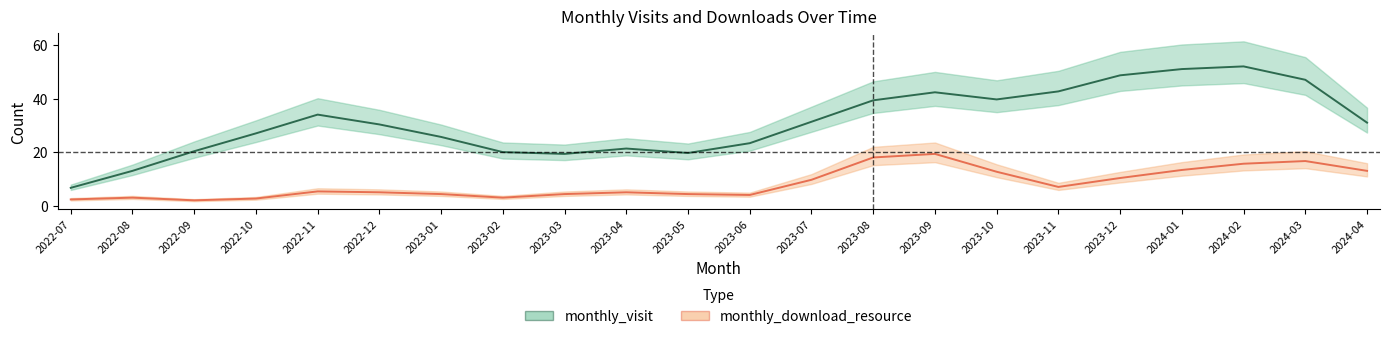

What is the label of the 12th point from the left?

2023-06